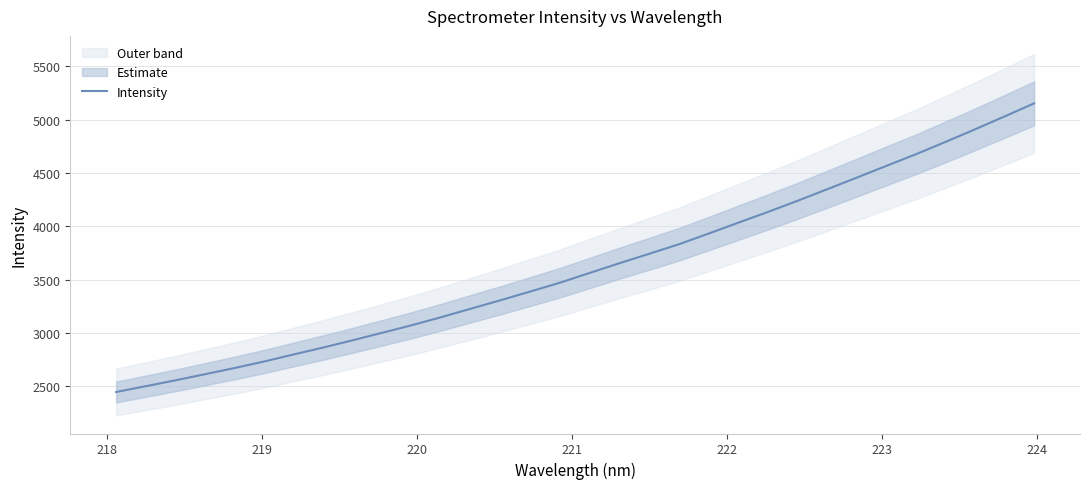

How many values are below 3563?

16